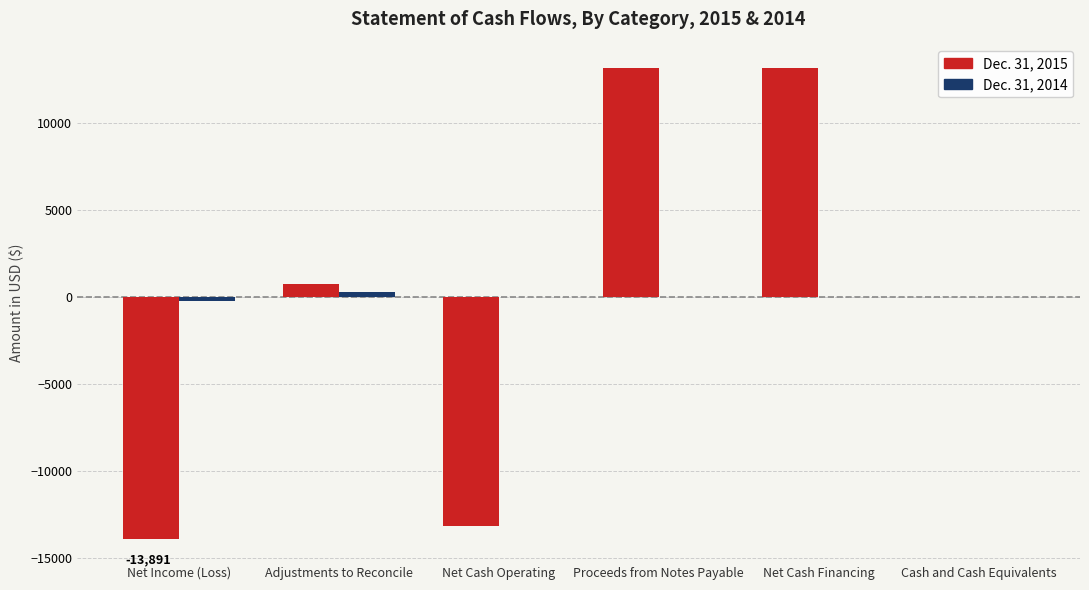

What is the sum of the Dec. 31, 2015 values at Cash and Cash Equivalents and Net Cash Operating?

-13140